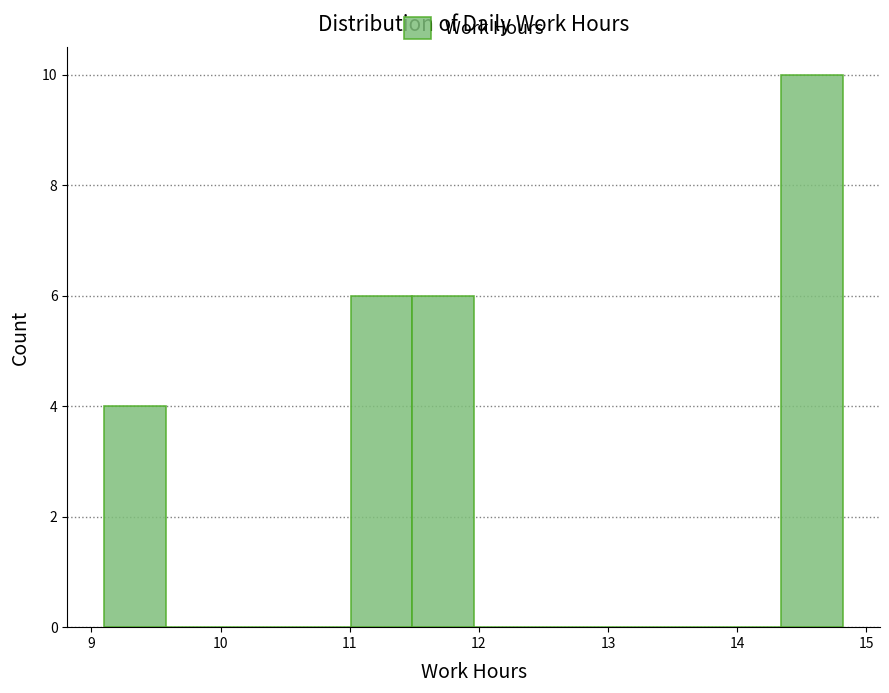

What is the height of the bar covering 9.1 to 9.6 on the x-axis? Neither the bar edges nor the heights are printed on the chart, so give them approximately, as read against the axes.

4